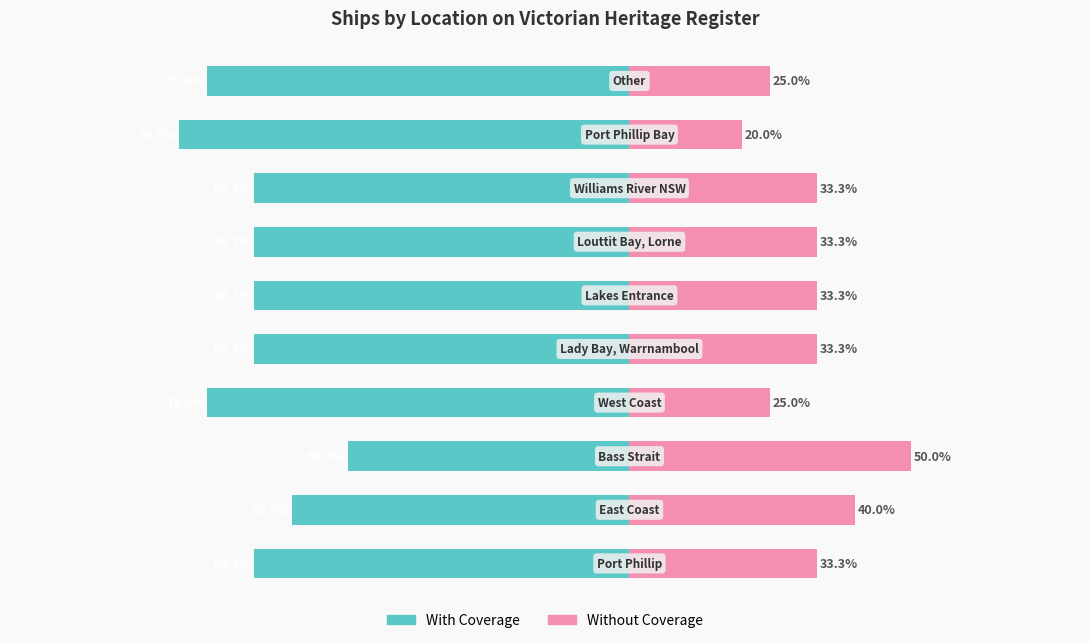

Reading left to right, extract all data points from this chart.

With Coverage: 0=-66.7	1=-60.0	2=-50.0	3=-75.0	4=-66.7	5=-66.7	6=-66.7	7=-66.7	8=-80.0	9=-75.0
Without Coverage: 0=33.3	1=40.0	2=50.0	3=25.0	4=33.3	5=33.3	6=33.3	7=33.3	8=20.0	9=25.0